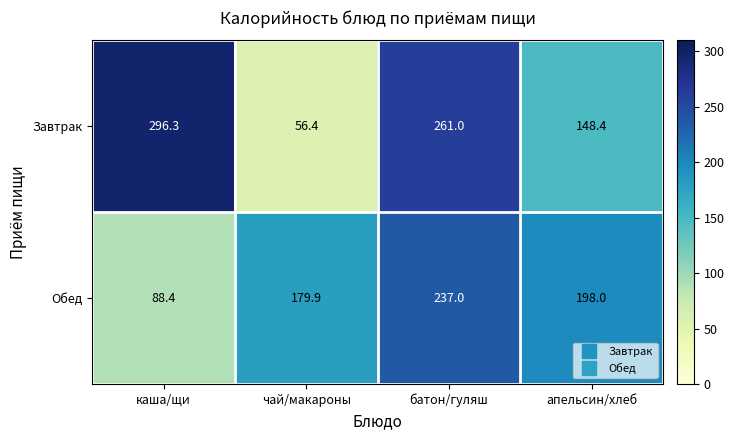

Reading left to right, transcribe all the data shown in this chart.

Завтрак: 296.3	56.4	261.0	148.4
Обед: 88.4	179.9	237.0	198.0